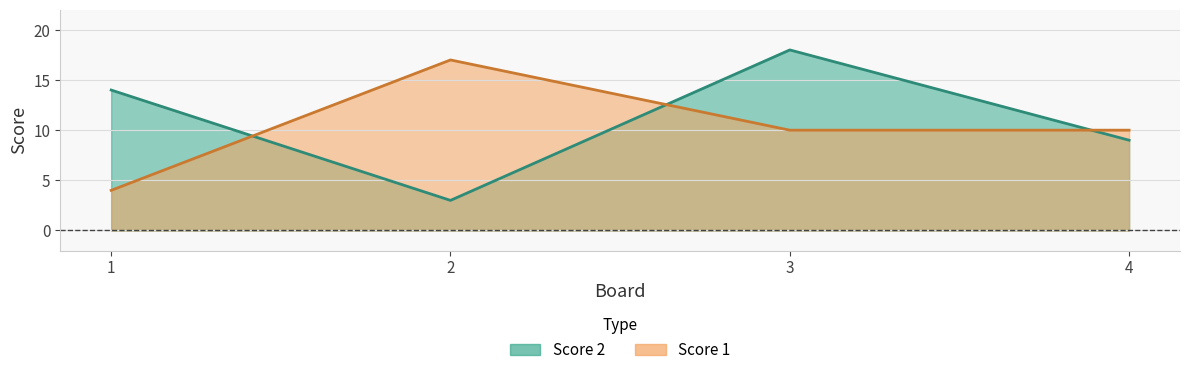

True or false: Score 1 has a value of 10 at 3.

True